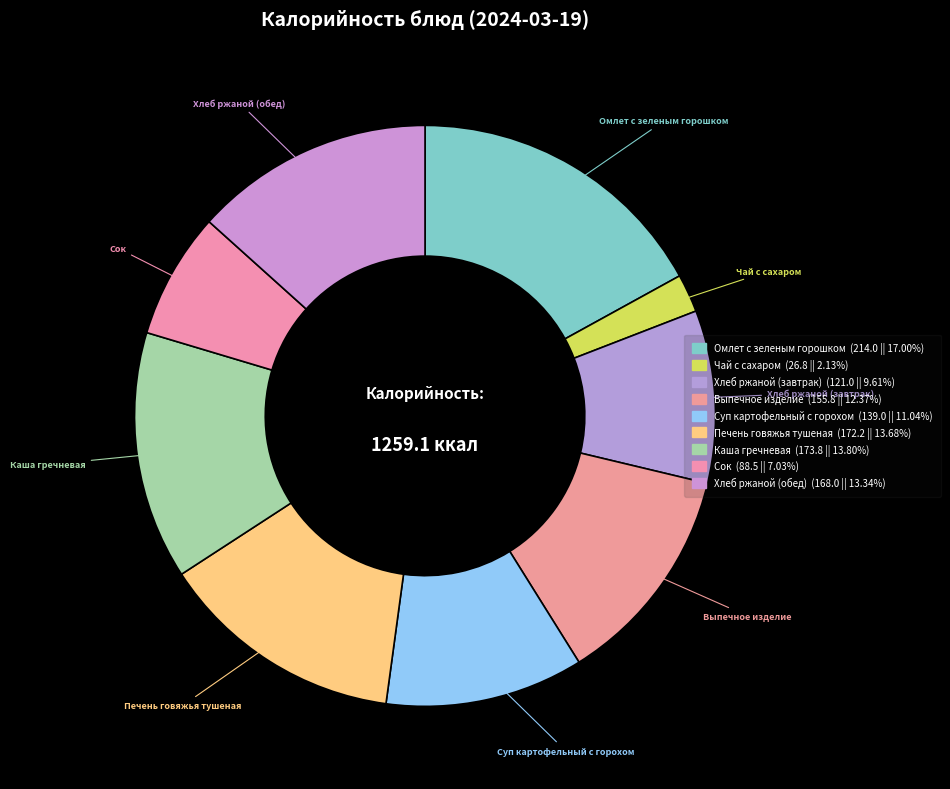

To the nearest percent, what is the average slice percentage?

11%